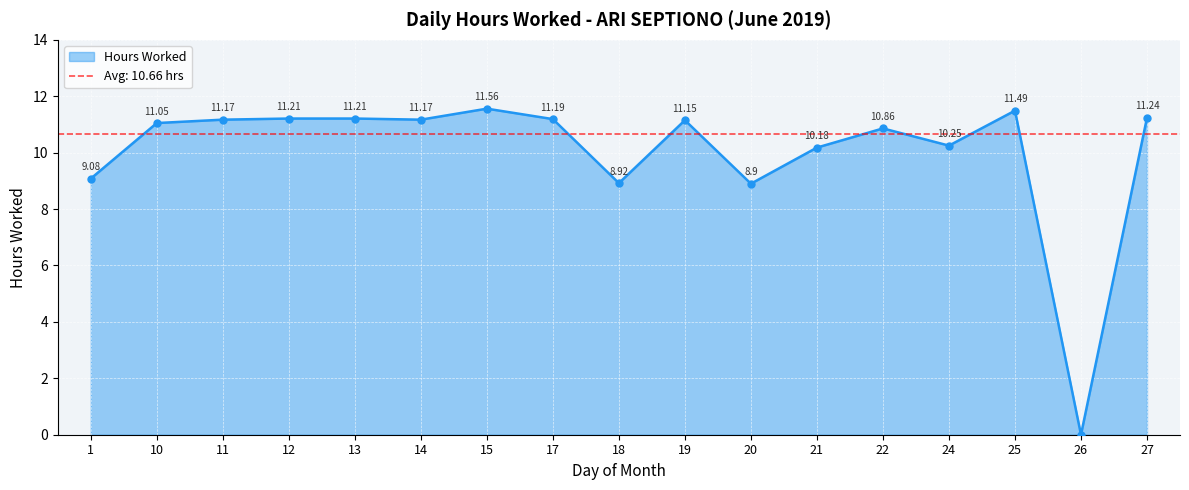

Rank the categories by value from highest to lowest.

15, 25, 27, 12, 13, 17, 11, 14, 19, 10, 22, 24, 21, 1, 18, 20, 26